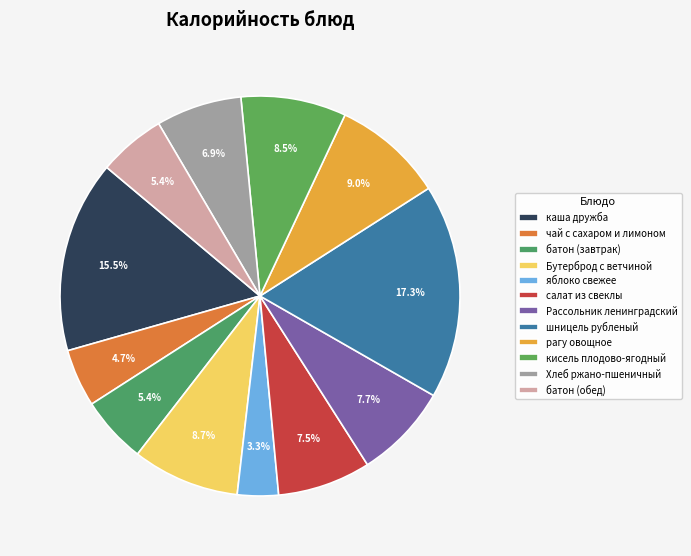

Does рагу овощное represent more than half of the total?

No